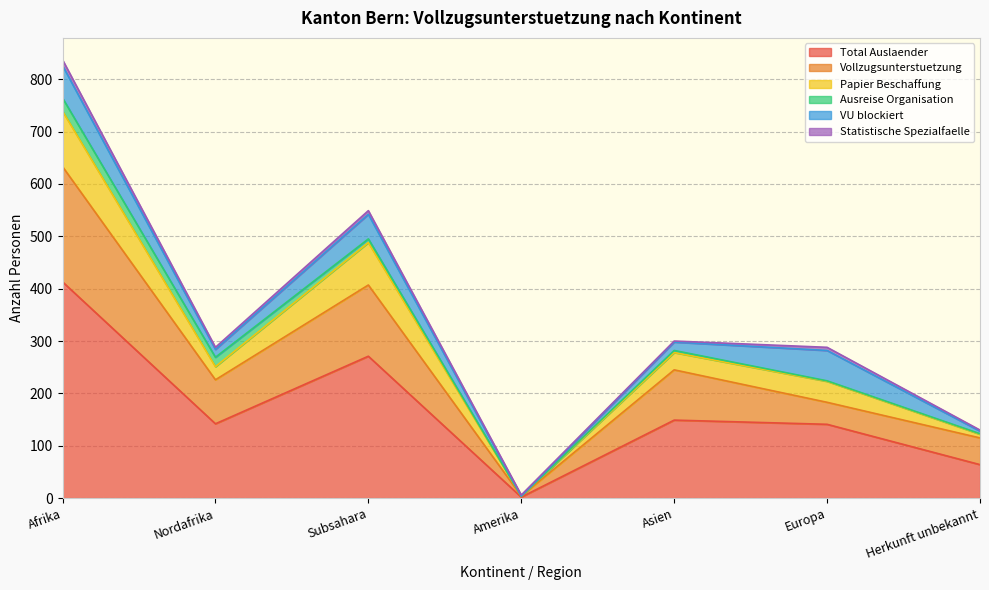

What is the value of the Vollzugsunterstuetzung point at the 2nd from the left?

226